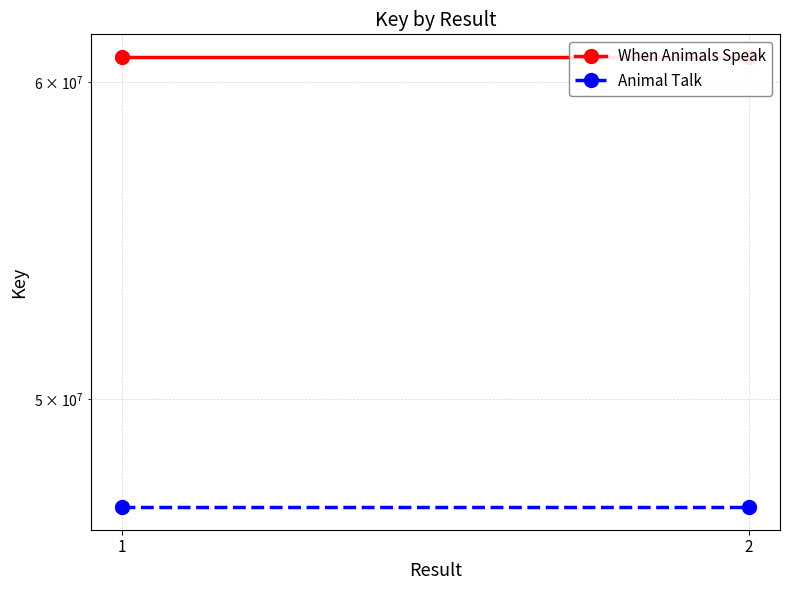

What is the value of the Animal Talk point at the 2nd from the left?

46985335